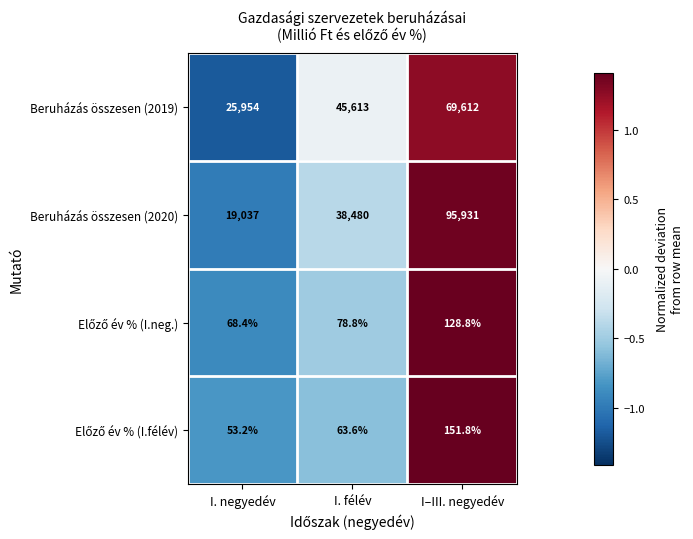

How many categories are shown in the chart?

3